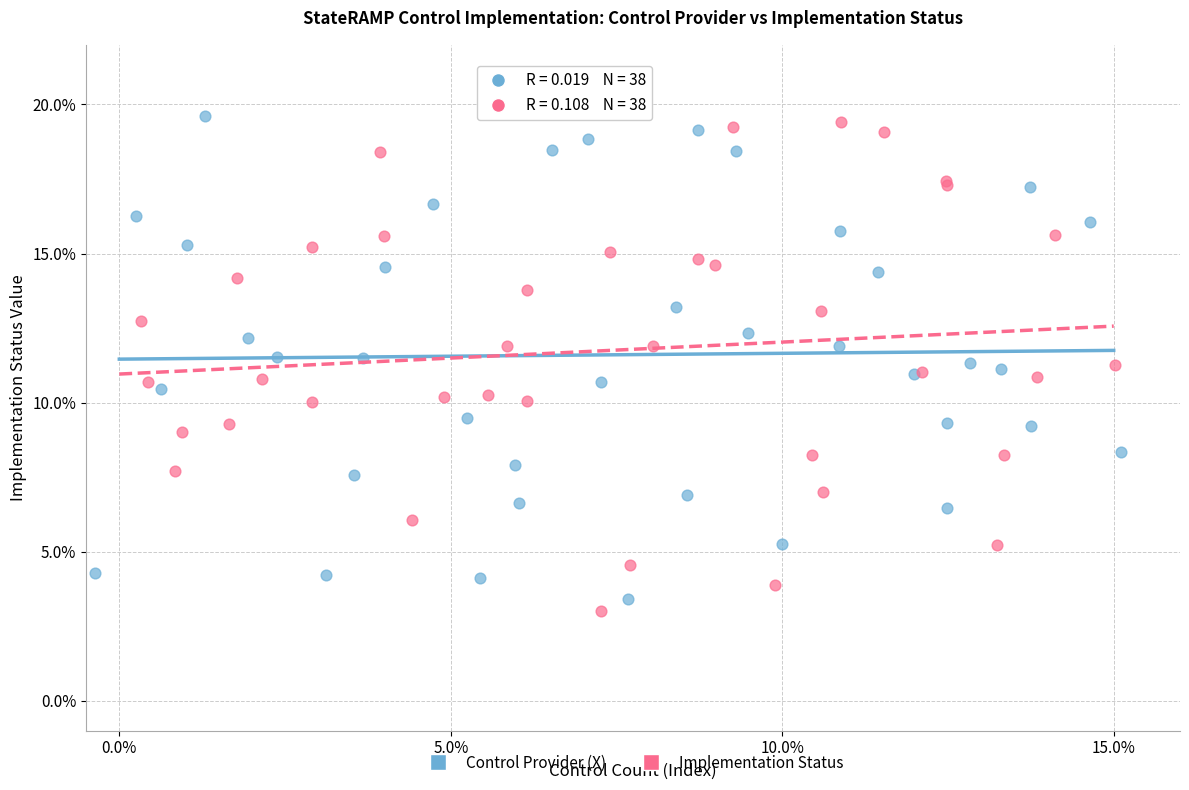

What are all the series names shown in the legend?

Control Provider (X), Implementation Status